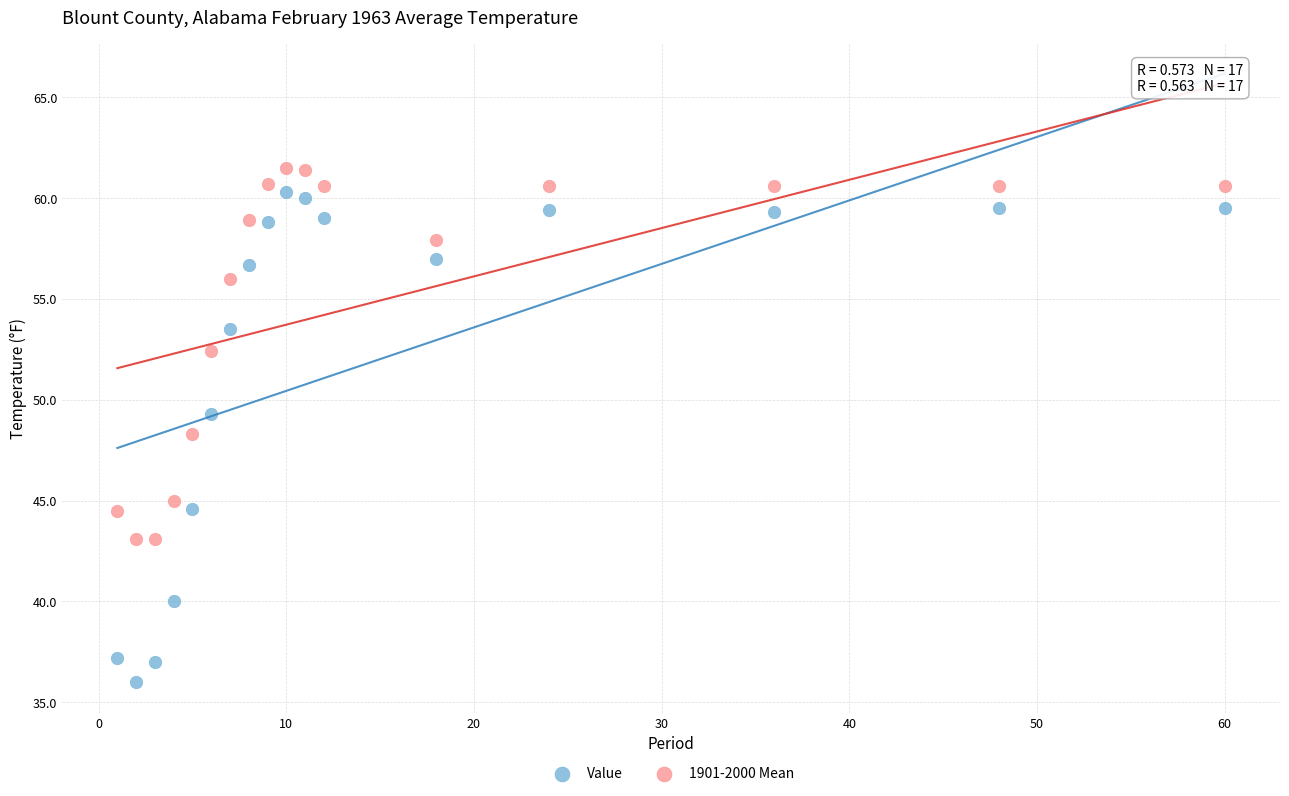

Which series reaches the minimum Y coordinate?

Value